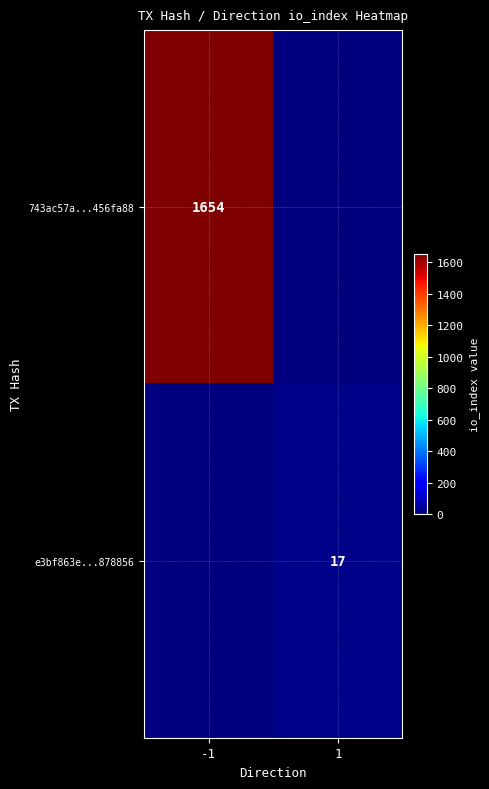

Is it true that e3bf863e...878856 equals 26 at 1?

False